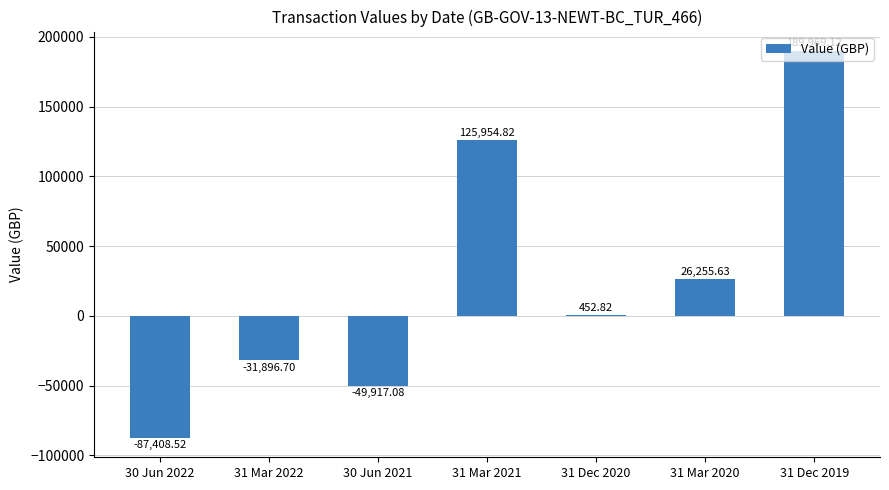

What is the sum of all values?

173410.1